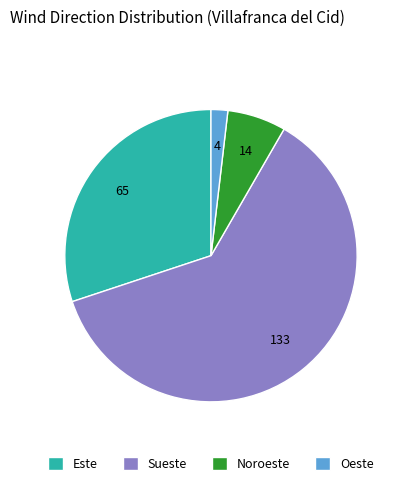

Is the sum of Noroeste and Sueste greater than half?

Yes